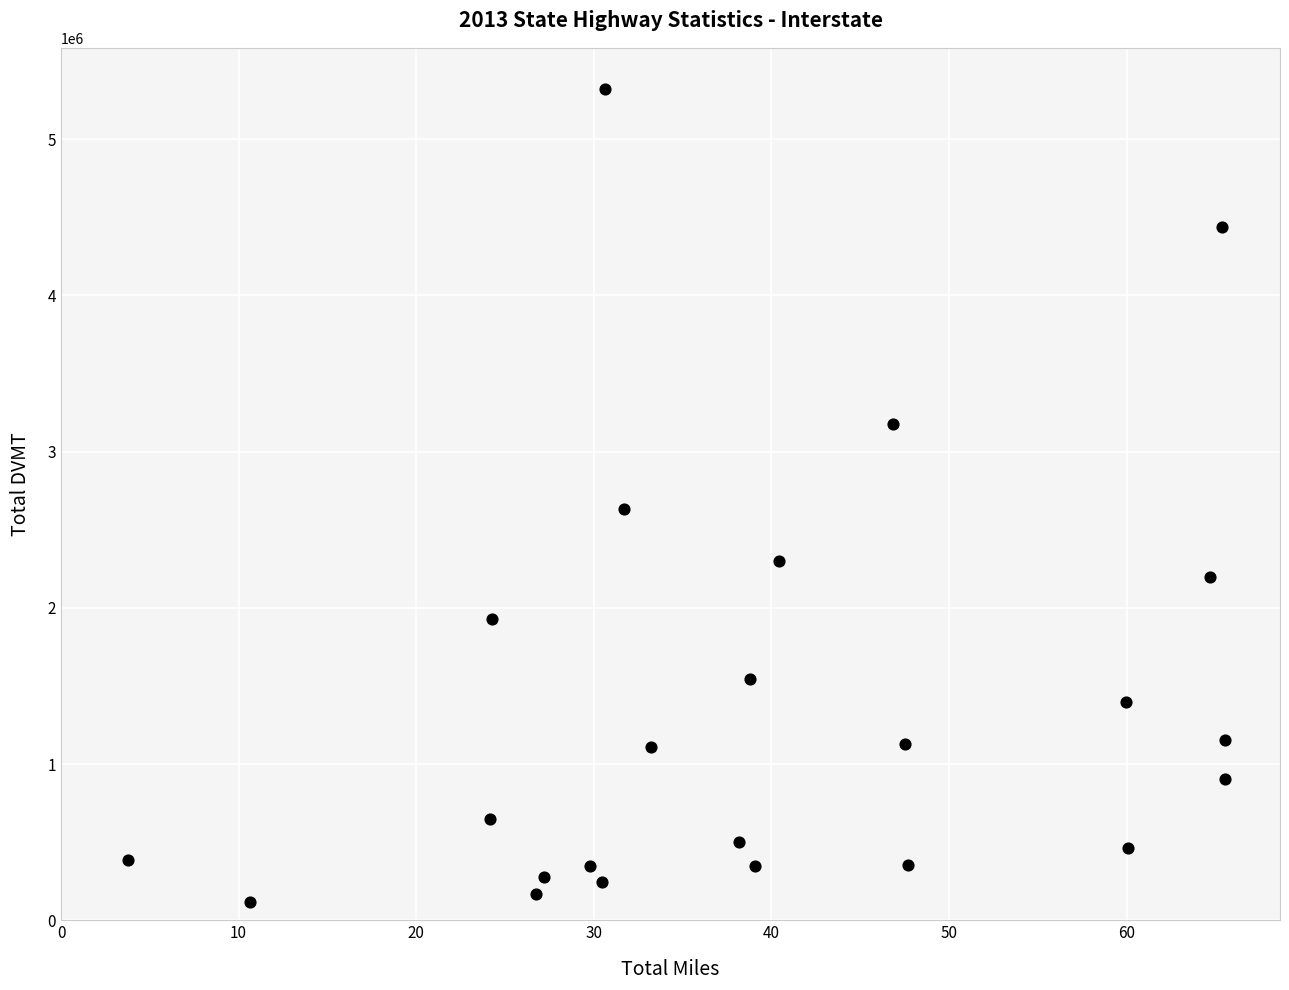

What is the range of X values (max minus min)?

61.8